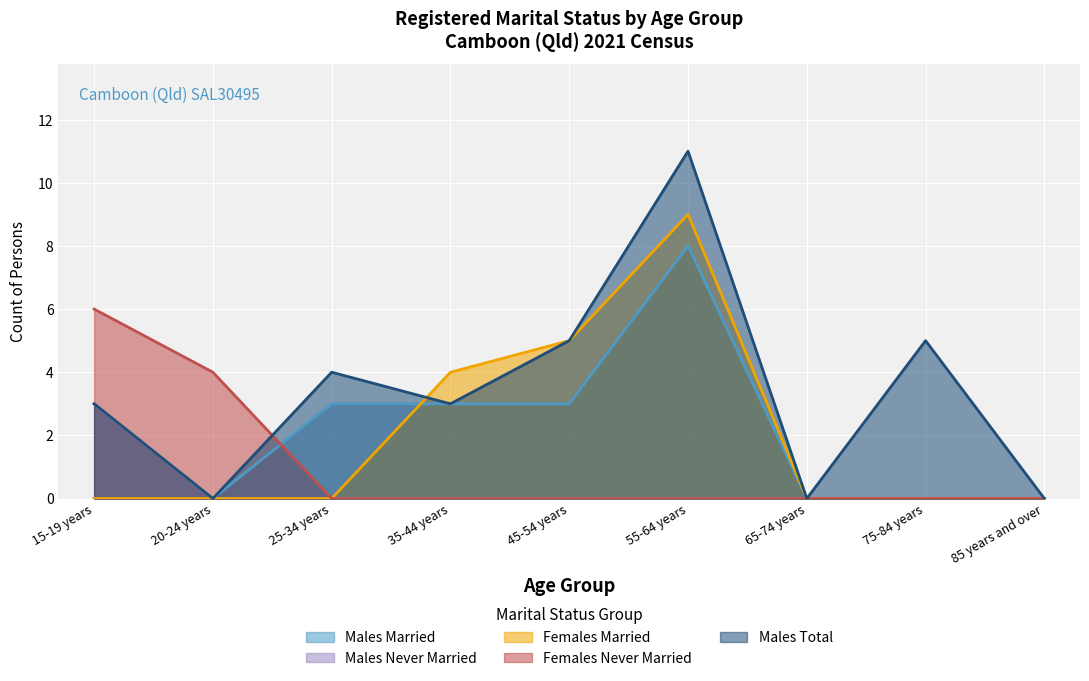

True or false: Females Married and Males Never Married intersect in this chart.

False